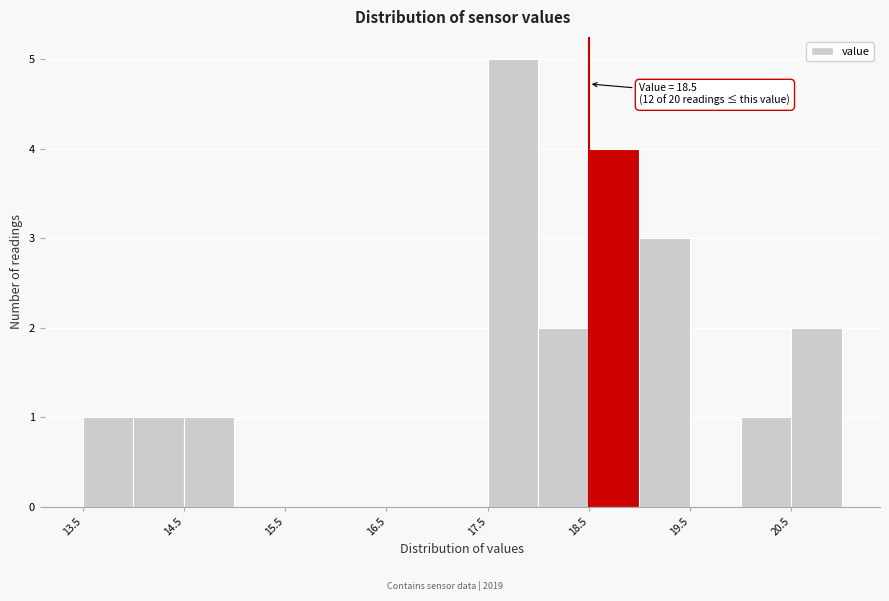

Over which range of the x-axis is the bar tallest?

17.5 to 18.0